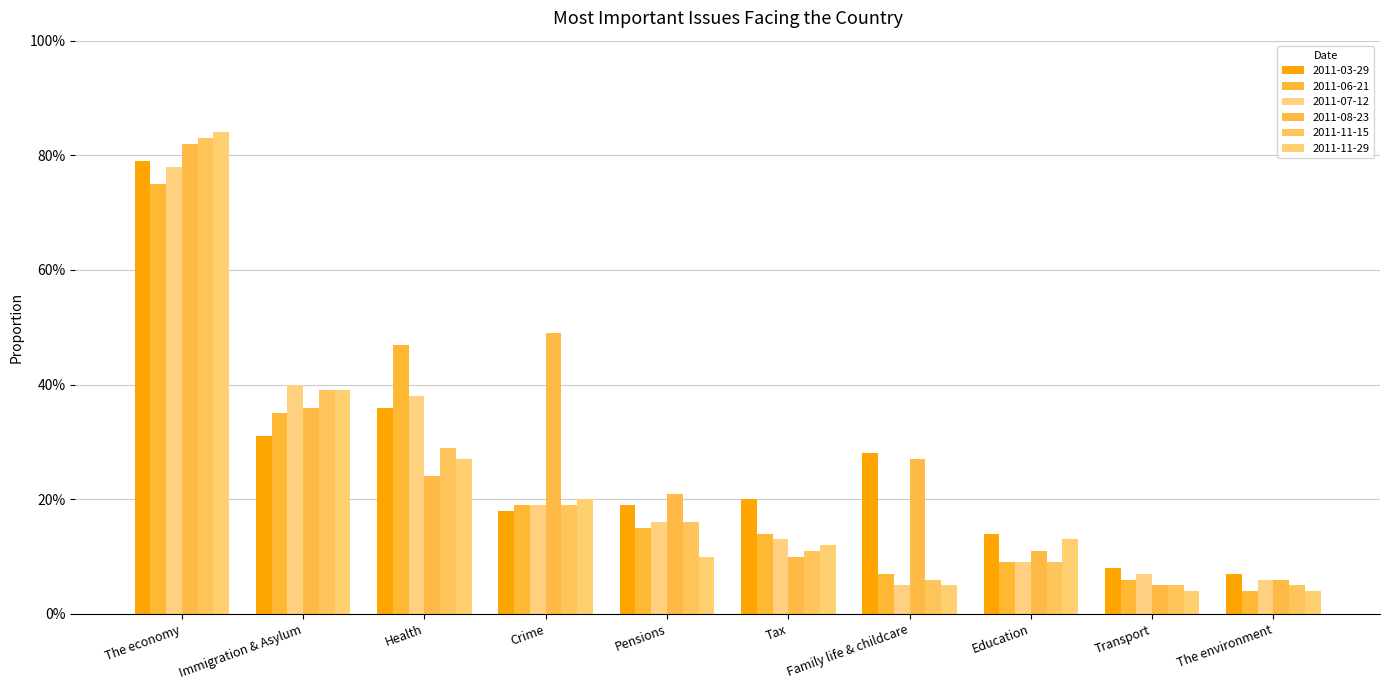

Between Tax and Transport, which series saw the biggest shift?

2011-03-29